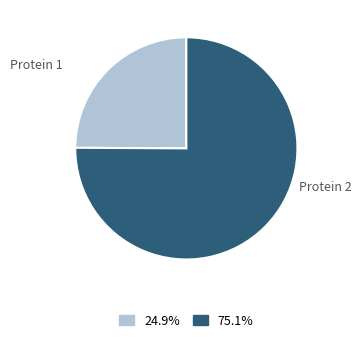

Between Protein 1 and Protein 2, which is larger?

Protein 2